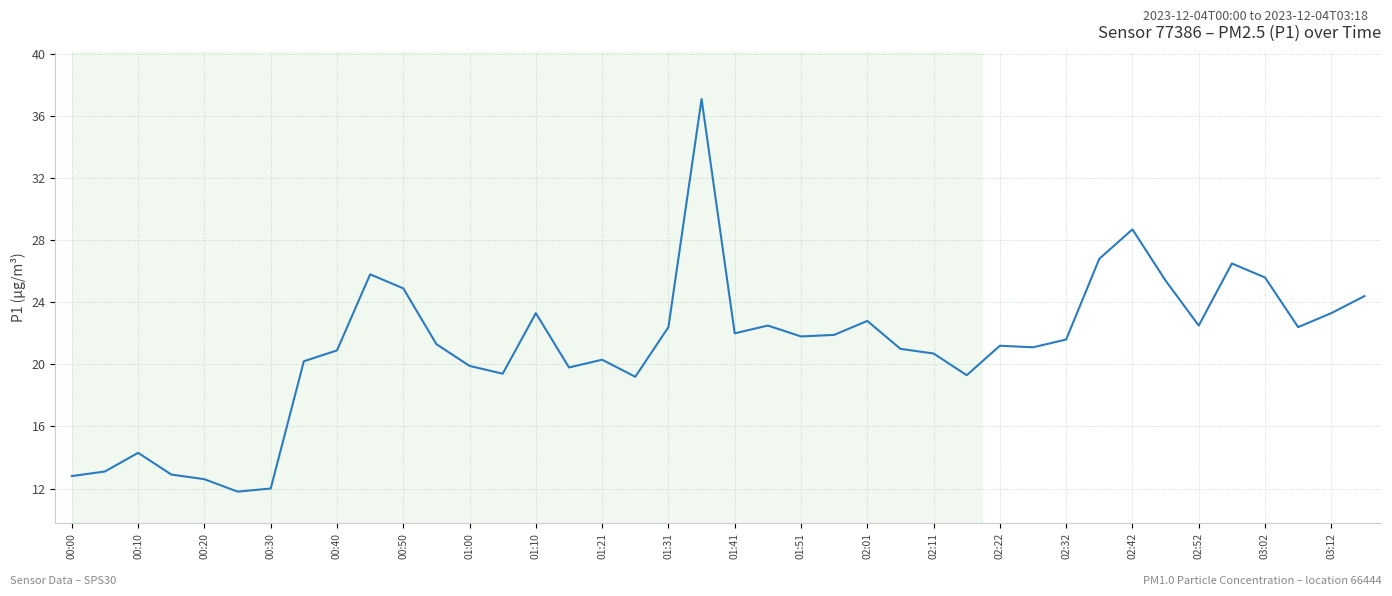

What is the difference between the maximum and minimum values?

25.3